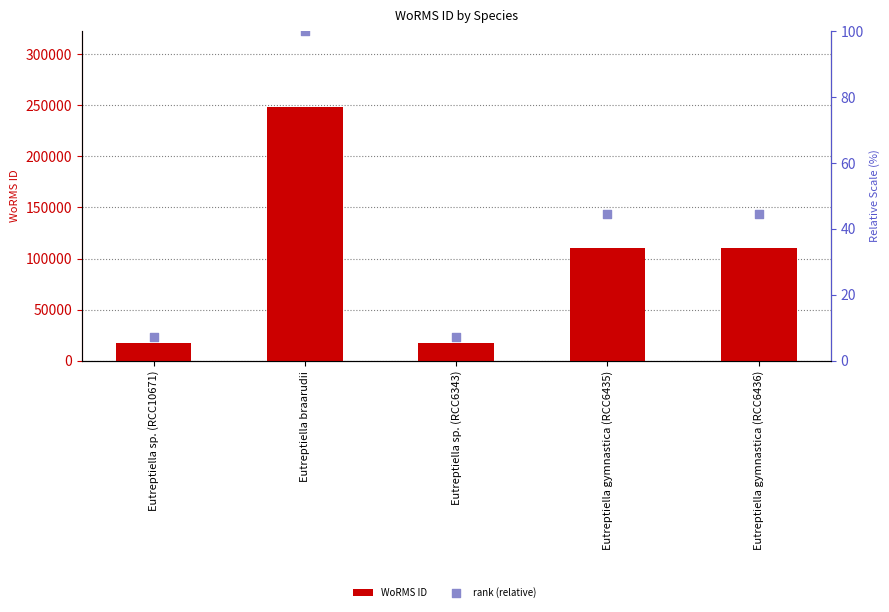

Which series has the largest Y range (max minus min)?

WoRMS ID